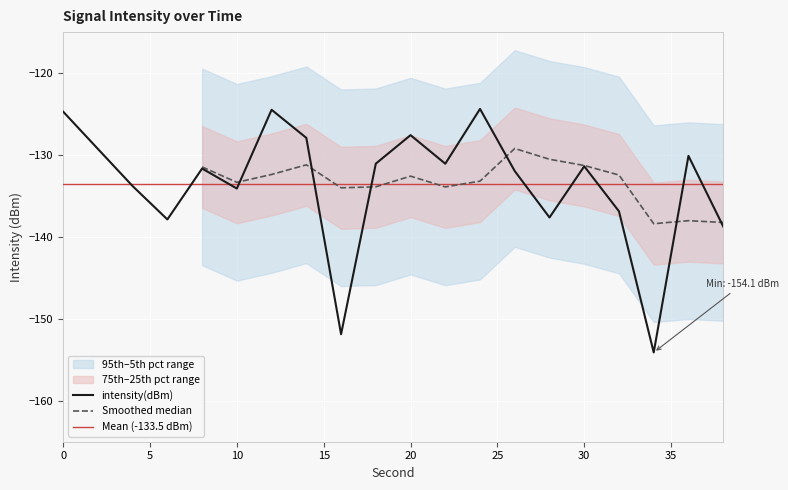

What is the difference between the maximum and minimum values?

29.7